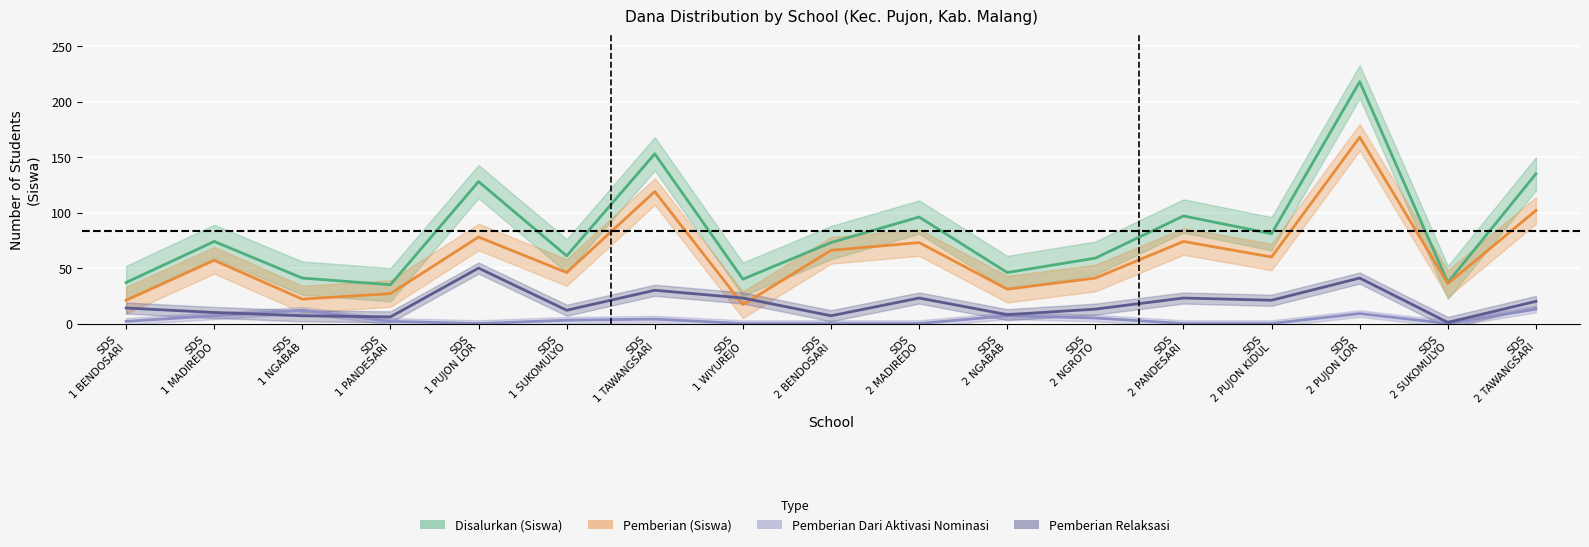

Reading left to right, list all the values displayed in this chart.

Disalurkan (Siswa): 37	74	41	35	128	61	153	40	73	96	46	59	97	81	218	37	135
Pemberian (Siswa): 21	57	22	27	78	46	119	17	66	73	31	41	74	60	168	36	102
Pemberian Dari Aktivasi: 2	7	12	2	0	3	4	0	0	0	7	5	0	0	9	0	13
Pemberian Relaksasi: 14	10	7	6	50	12	30	23	7	23	8	13	23	21	41	1	20